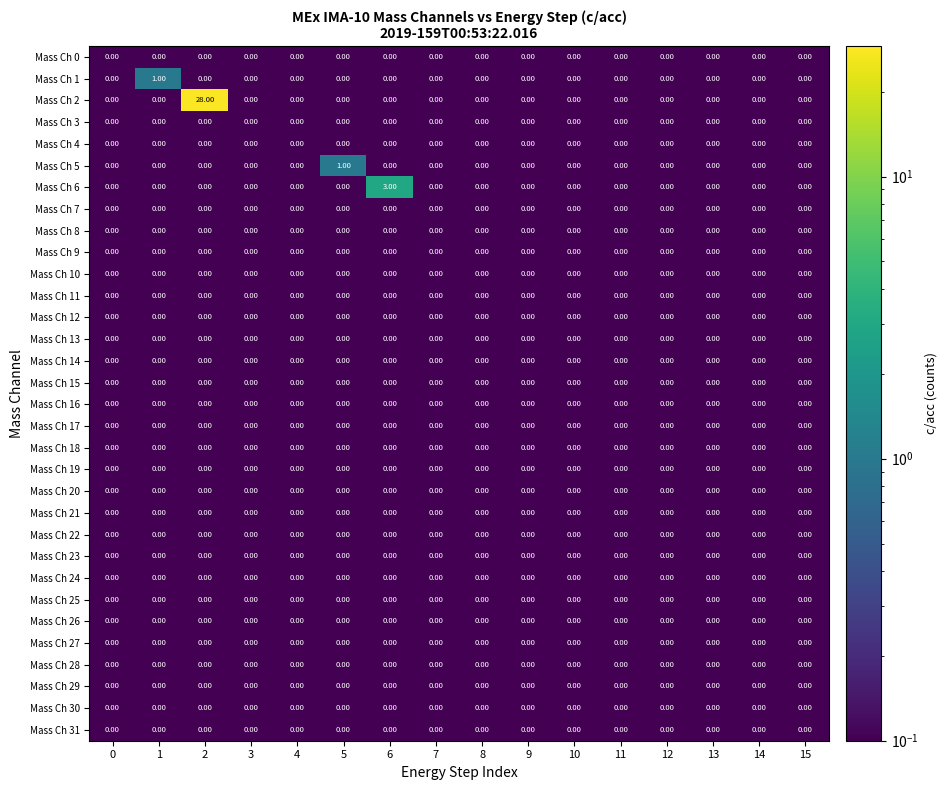

Which series has the widest spread of values?

Mass Ch 2